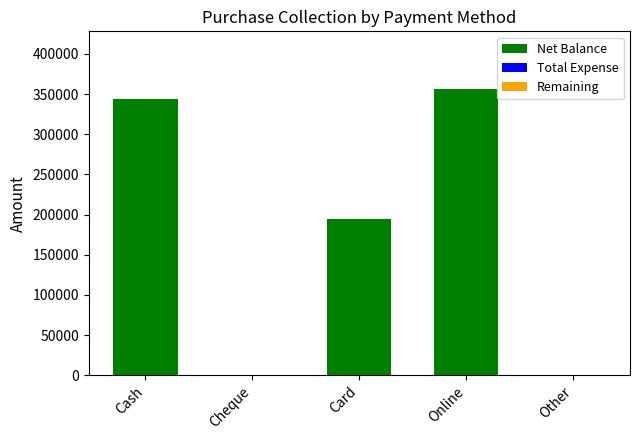

What is the maximum value shown in the chart?

356700